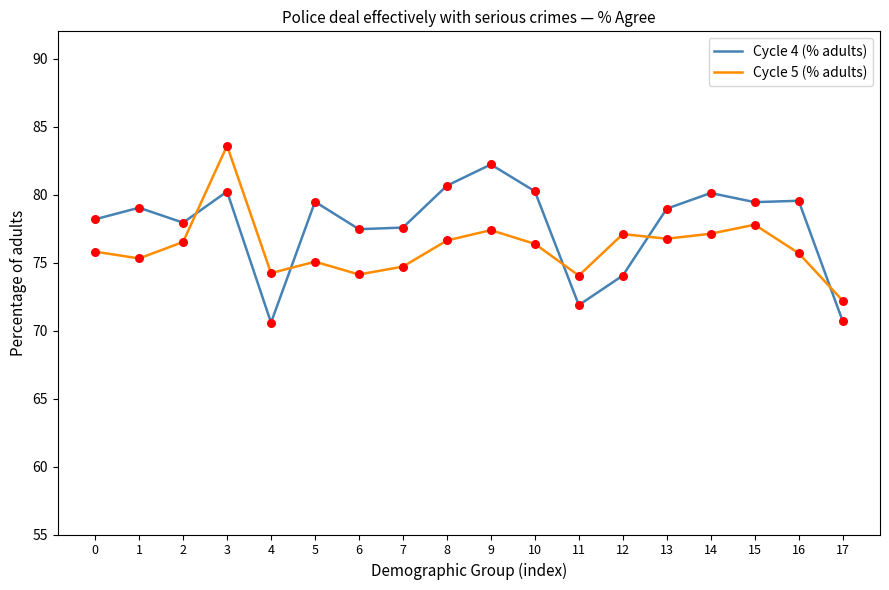

Is the value of Cycle 4 (% adults) at 10 greater than the value of Cycle 5 (% adults) at 13?

Yes